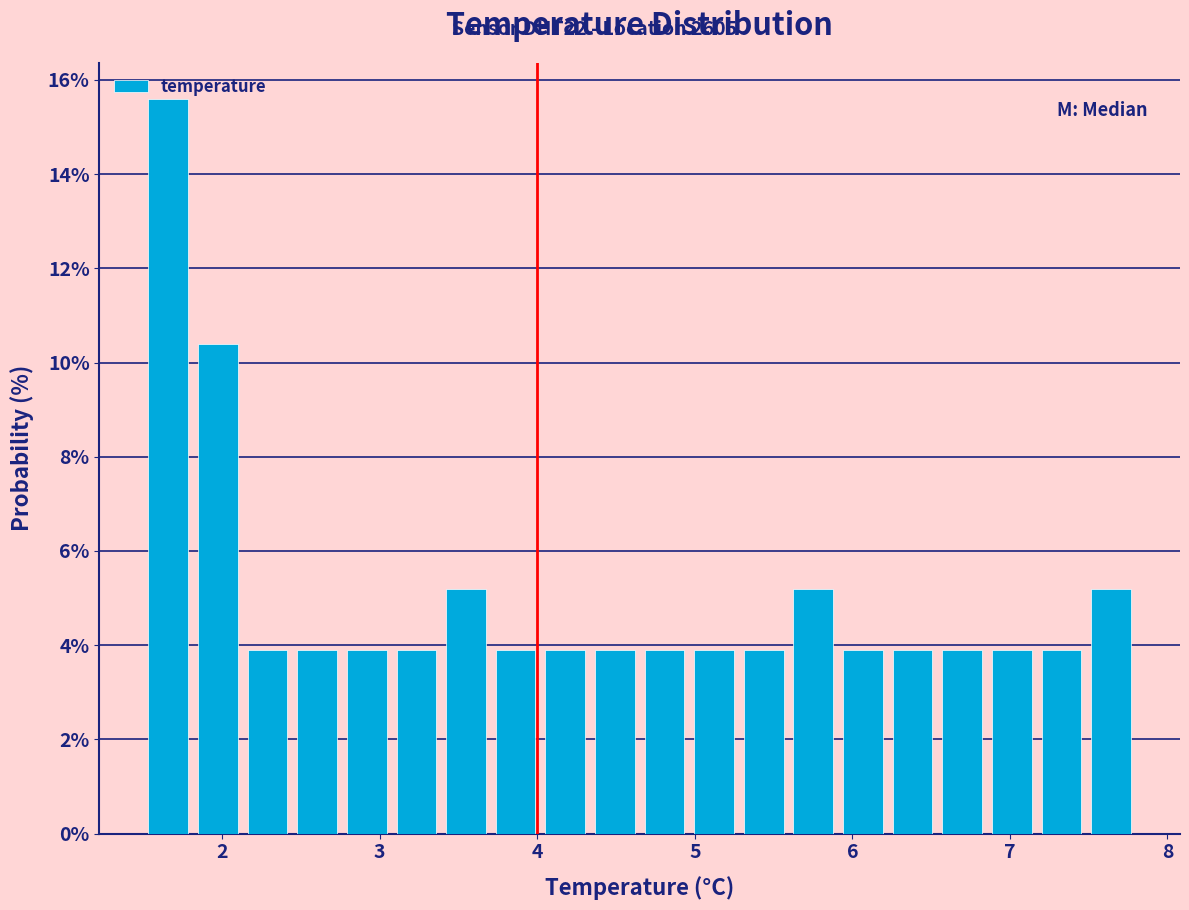

Around what value on the x-axis is the tallest bar? Give the approximate position of its centre, as read against the axis.

1.7